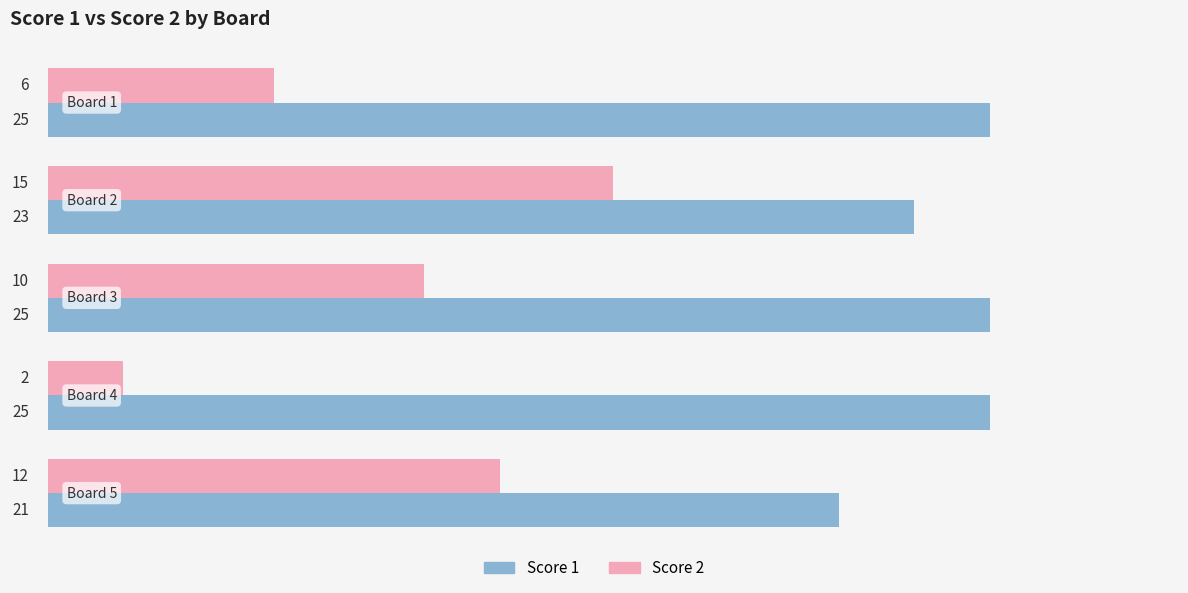

Rank the series by their average value, from highest to lowest.

Score 1, Score 2